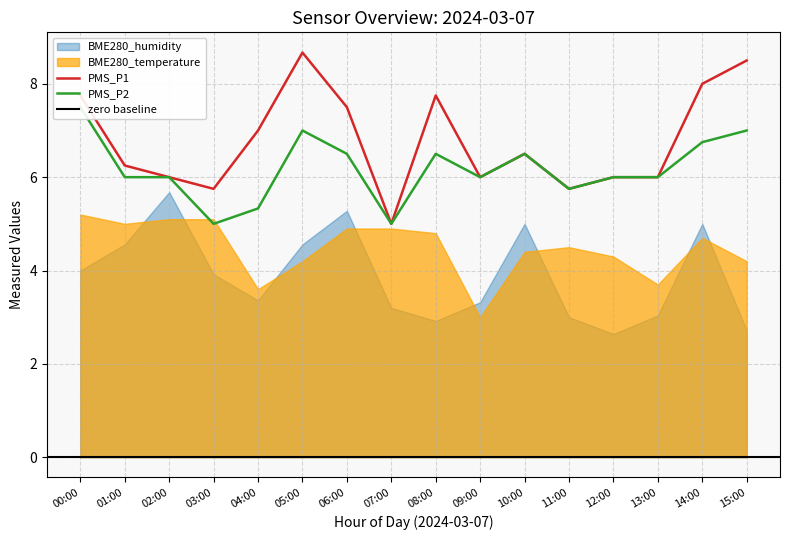

True or false: PMS_P2 and PMS_P1 cross at least once.

False